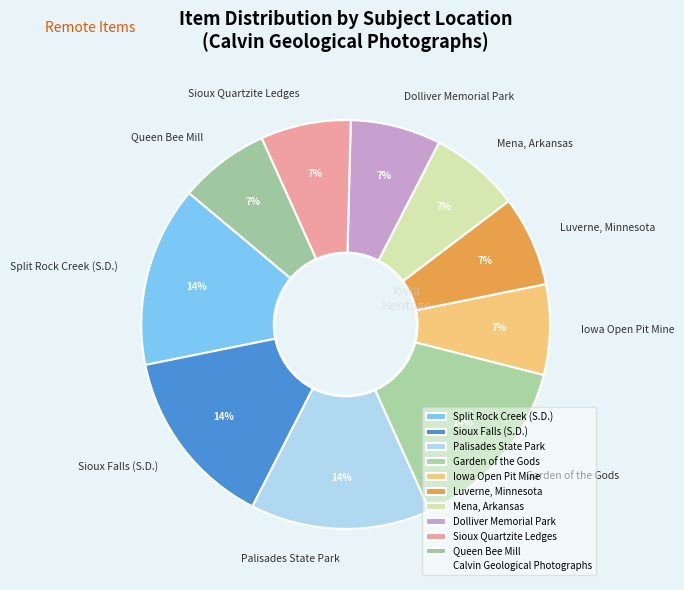

To the nearest percent, what percentage of the pie is Iowa Open Pit Mine?

7%